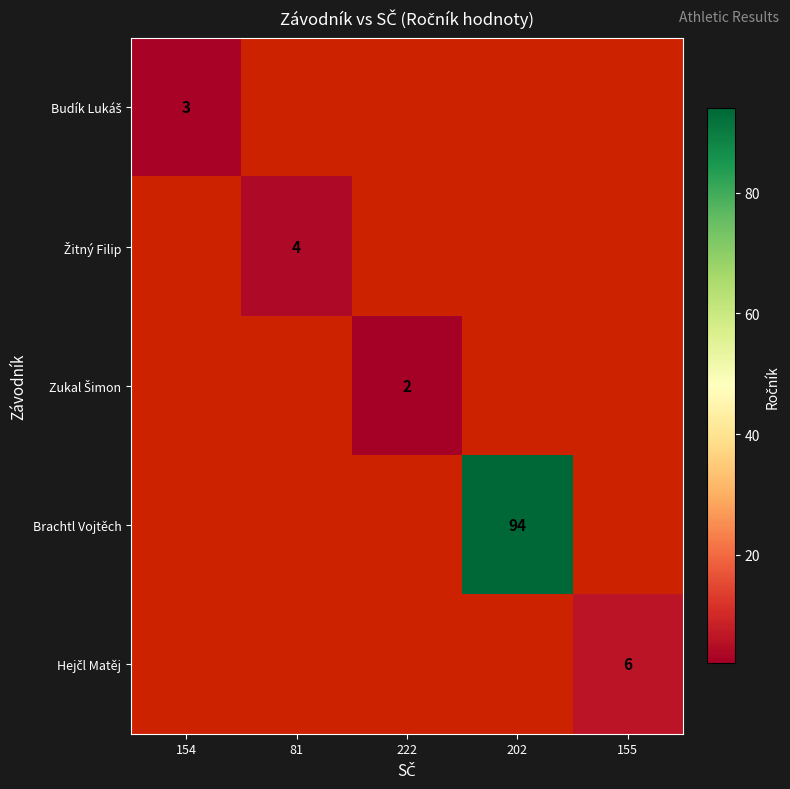

The Brachtl Vojtěch series shows 94 at 202. True or false?

True